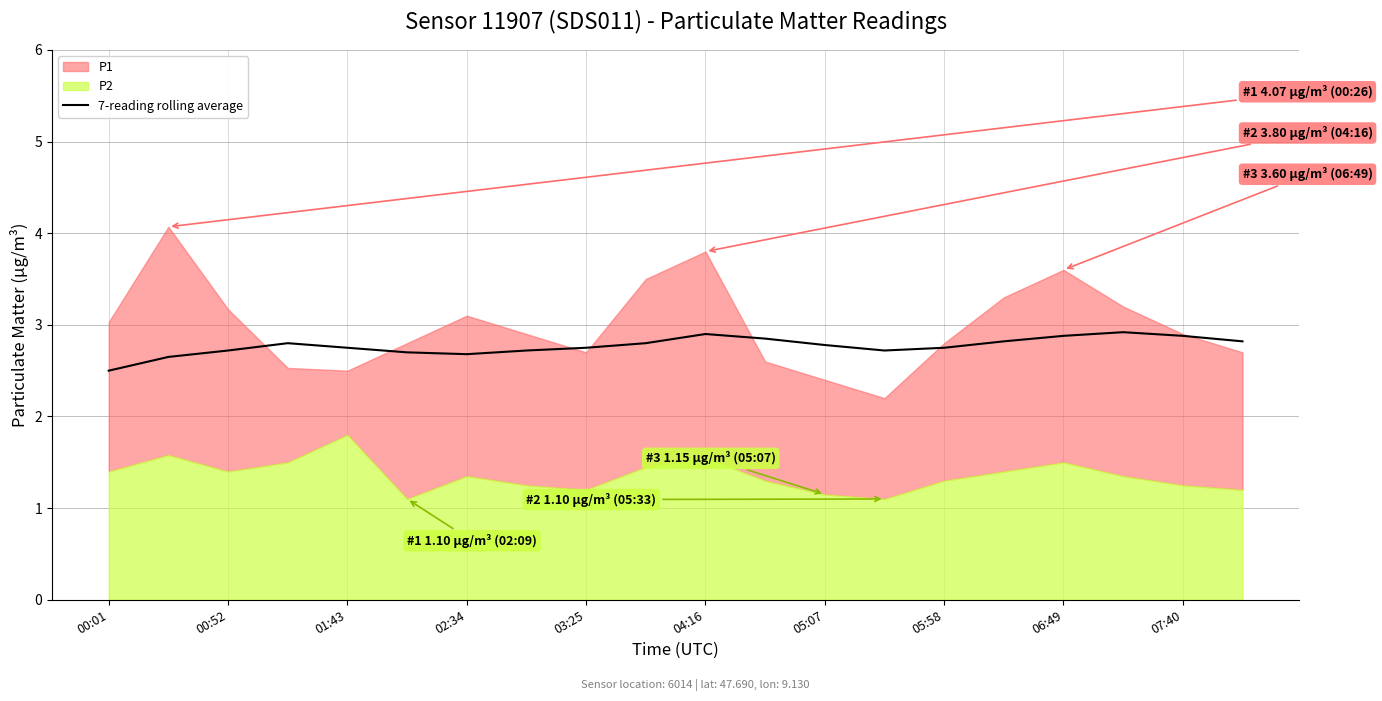

Where is 7-reading rolling average nearest to the value 2?

00:01